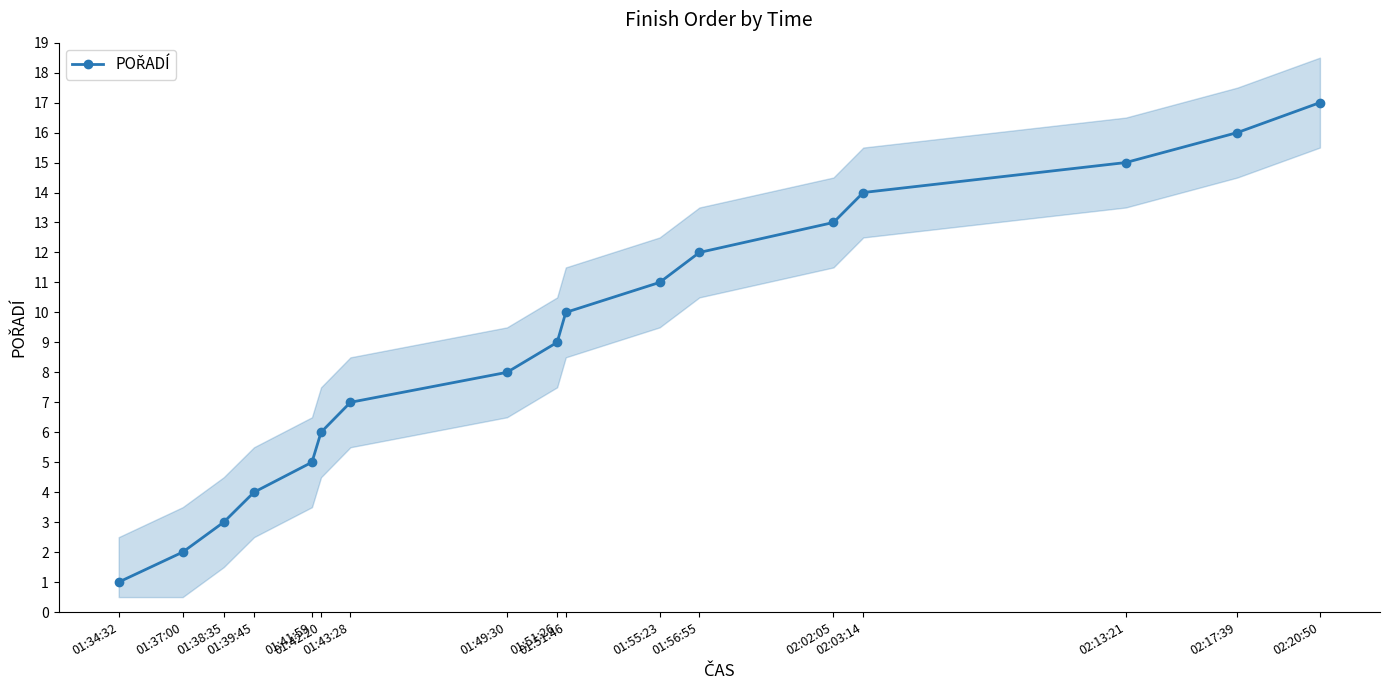

At which label does the data first exceed 9?

01:51:46